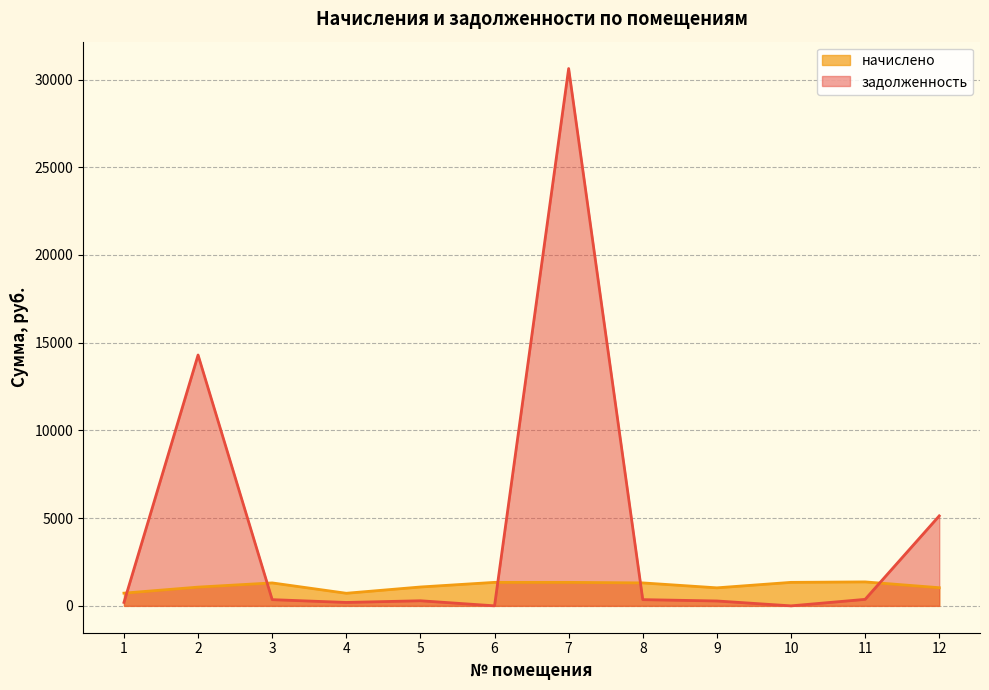

What is the difference between the highest and lowest values at 10?

1339.2